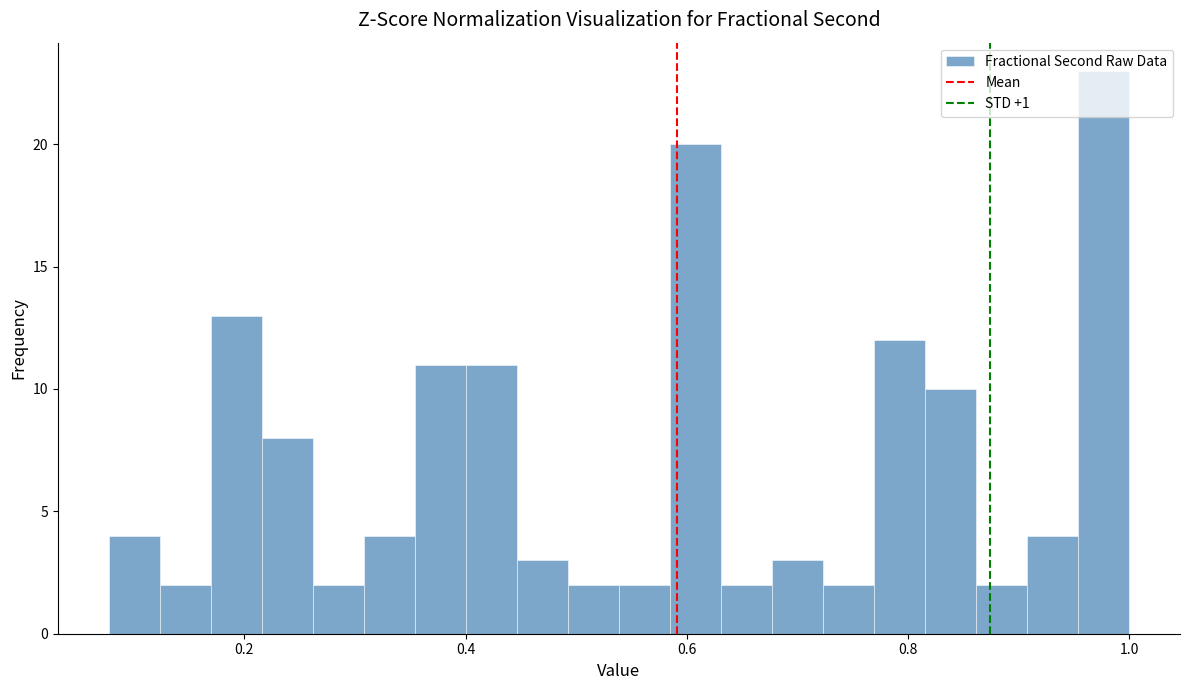

Around what value on the x-axis is the tallest bar? Give the approximate position of its centre, as read against the axis.

0.98